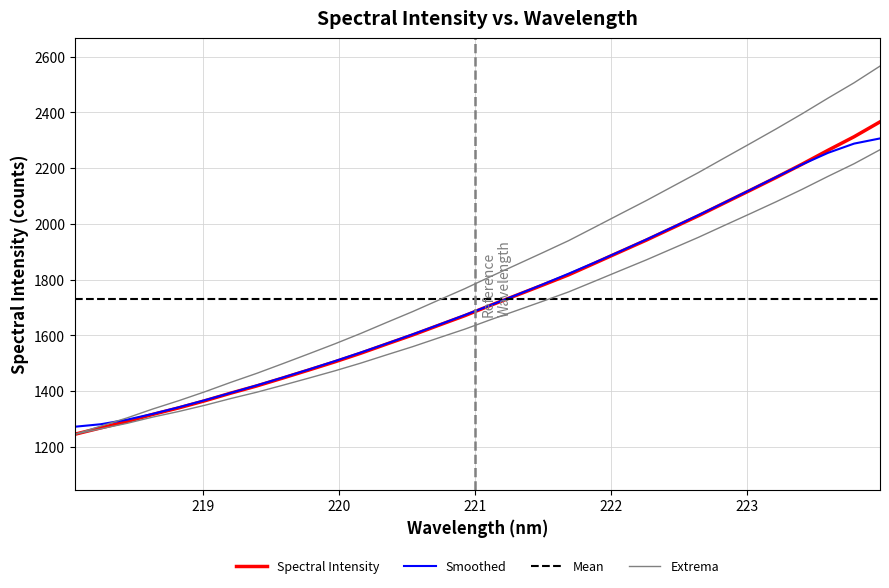

Which series has the largest range (max minus min)?

Extrema